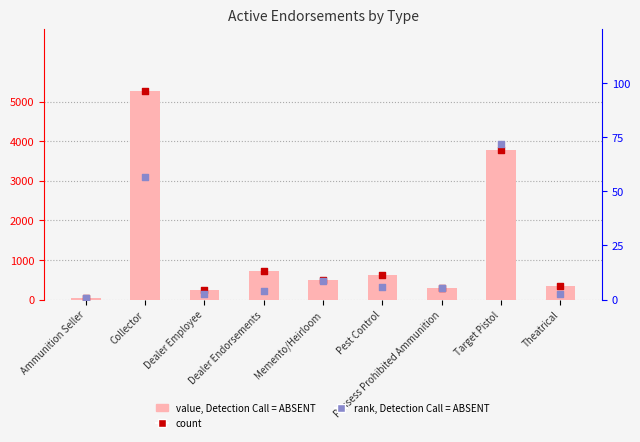

Which series reaches the maximum Y coordinate?

Endorsements